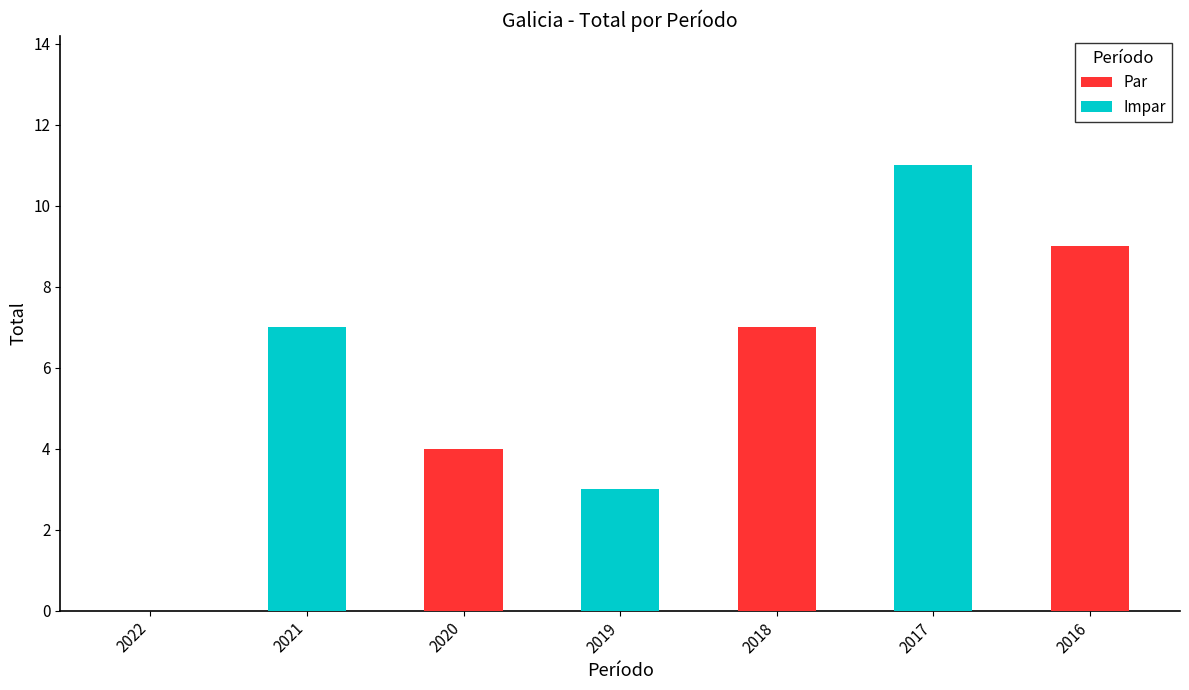

List the series in order of their overall mean, highest first.

Impar, Par